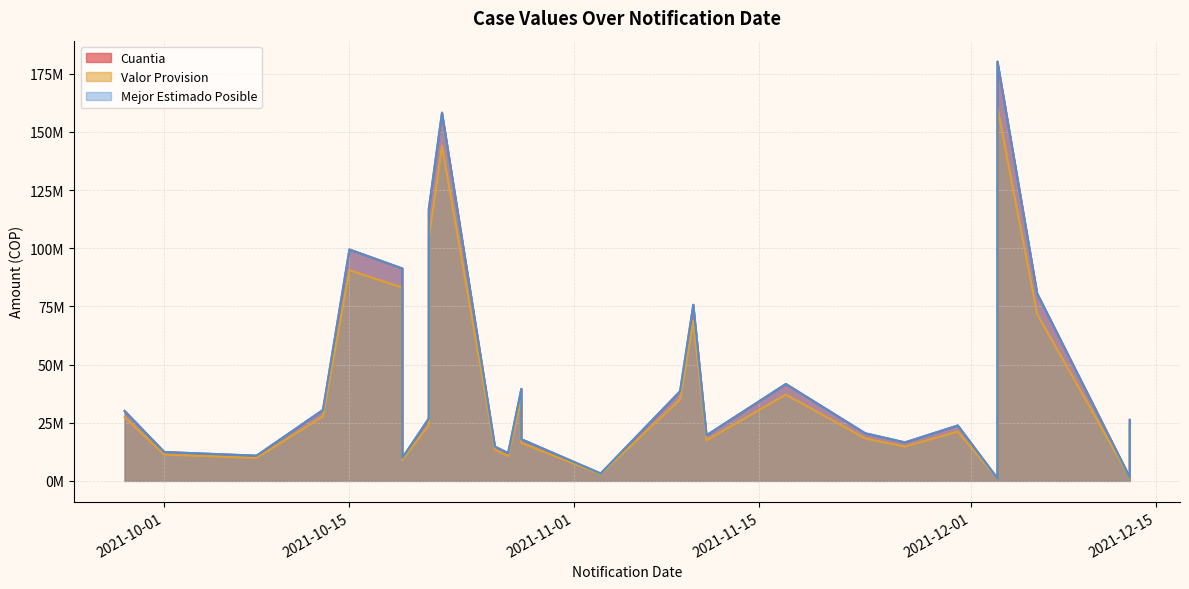

Where is Mejor Estimado Posible nearest to the value 90648100?

2021-10-19